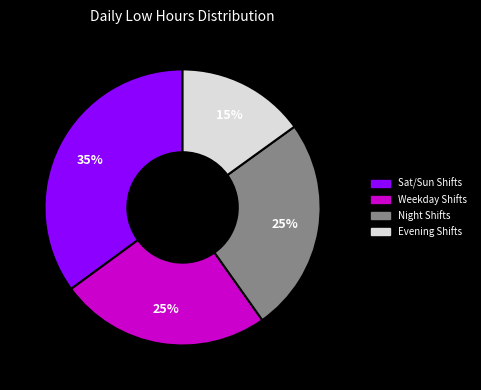

To the nearest percent, what is the average slice percentage?

25%